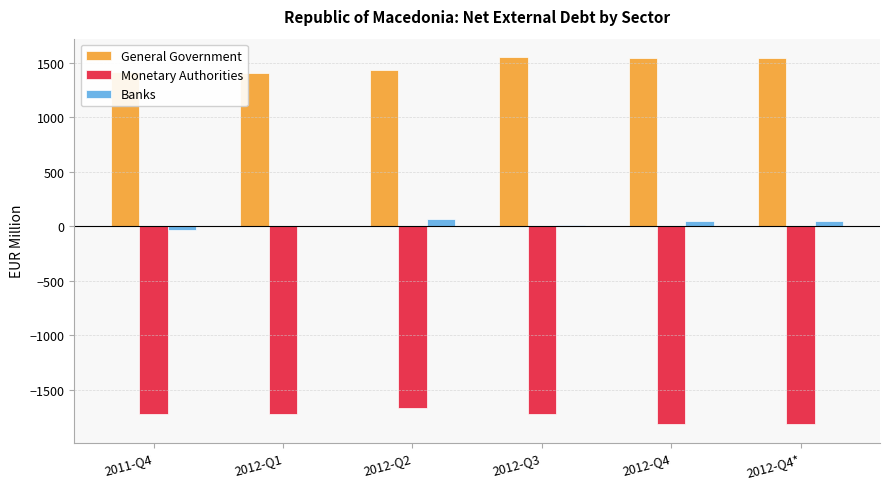

Are the bars grouped side by side (vs. stacked)?

Yes